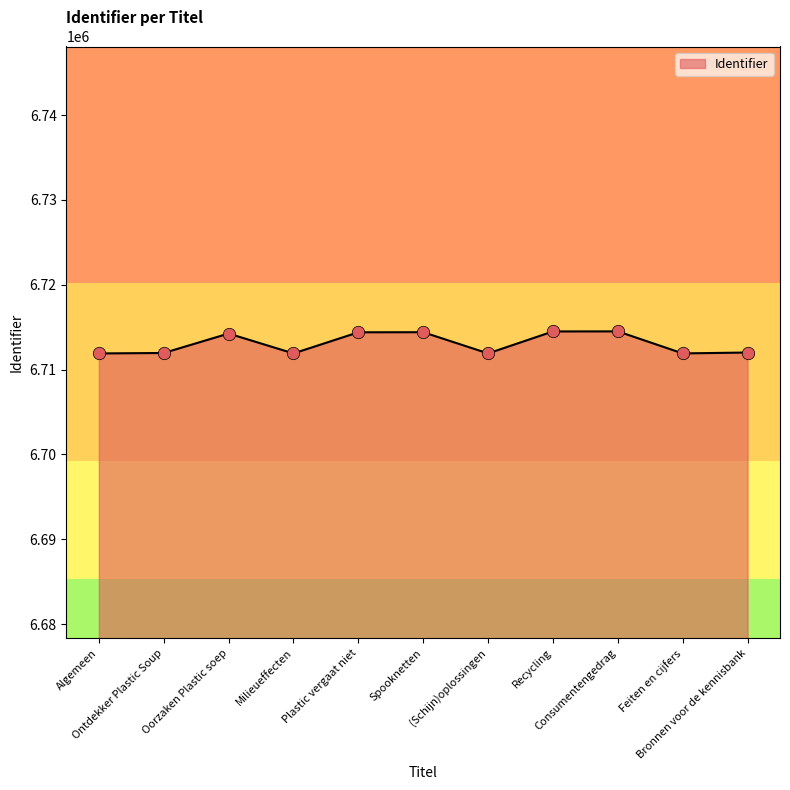

Between Recycling and Algemeen, which is larger?

Recycling